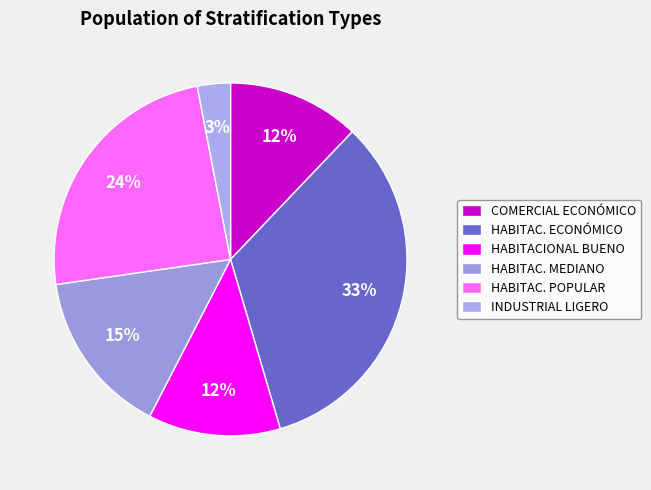

Do HABITAC. MEDIANO and HABITACIONAL BUENO together represent more than half of the pie?

No